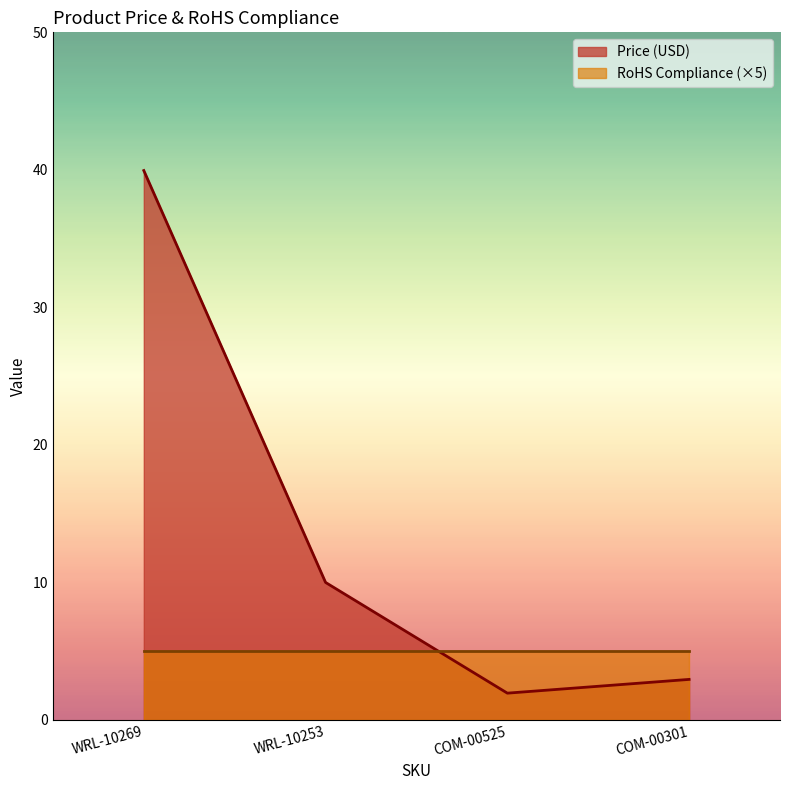

The value at COM-00301 is 3.0. True or false?

True